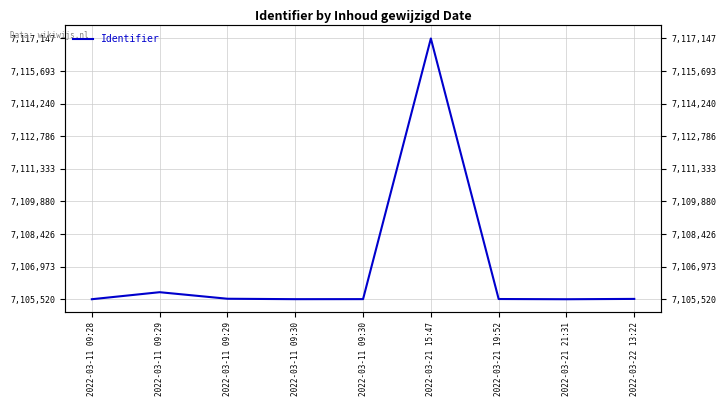

Is it true that the value at 2022-03-11 09:30 is 2203942?

False